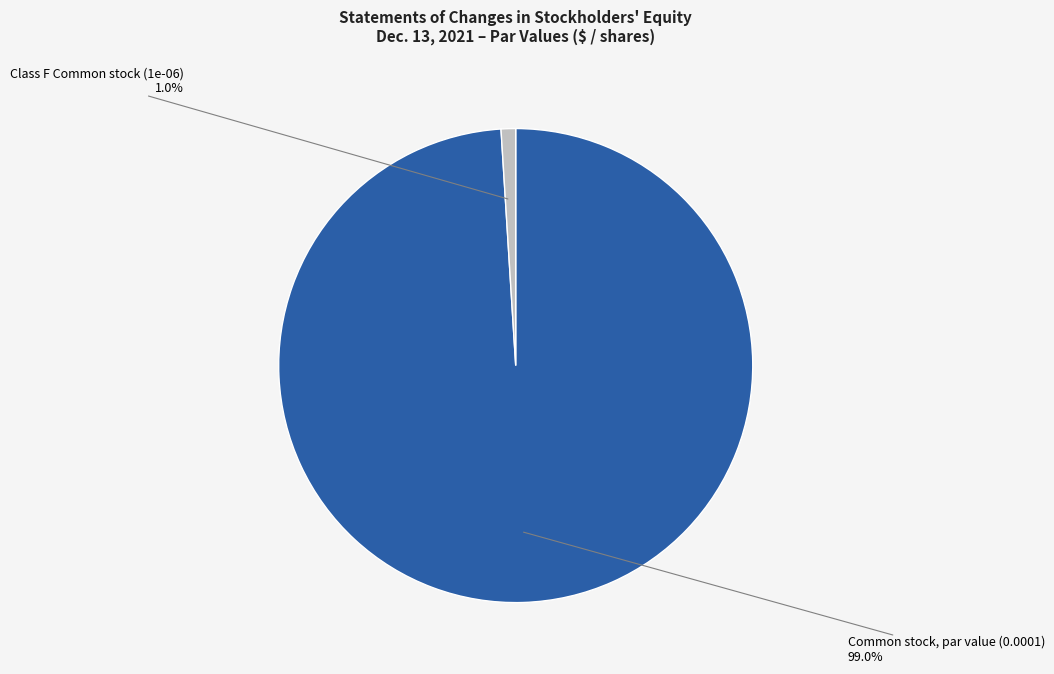

Rank the categories by value from highest to lowest.

Common stock, par value (0.0001), Class F Common stock (1e-06)